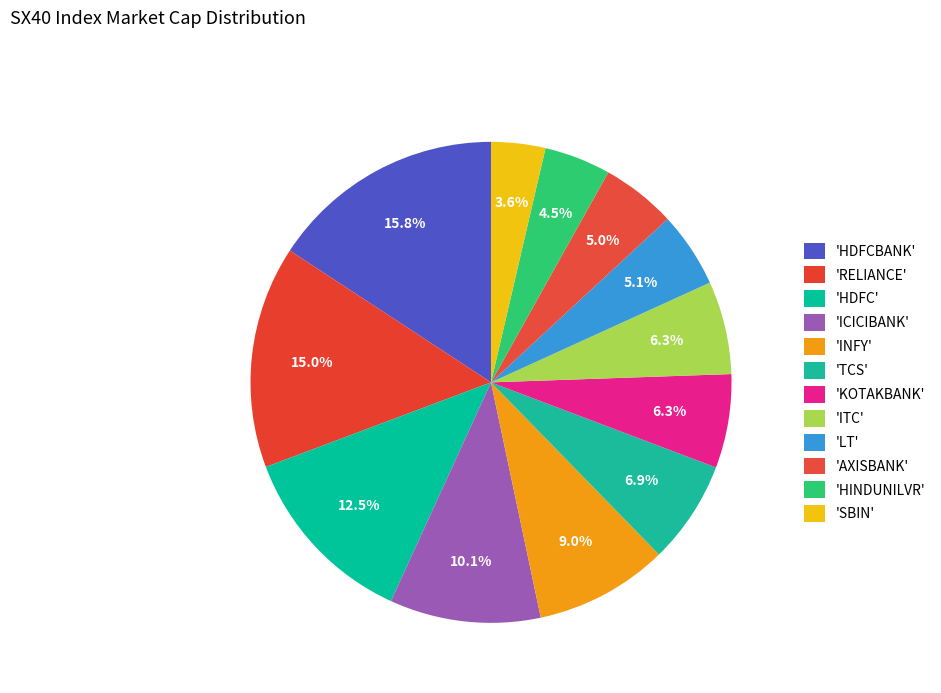

How many segments does this pie chart have?

12